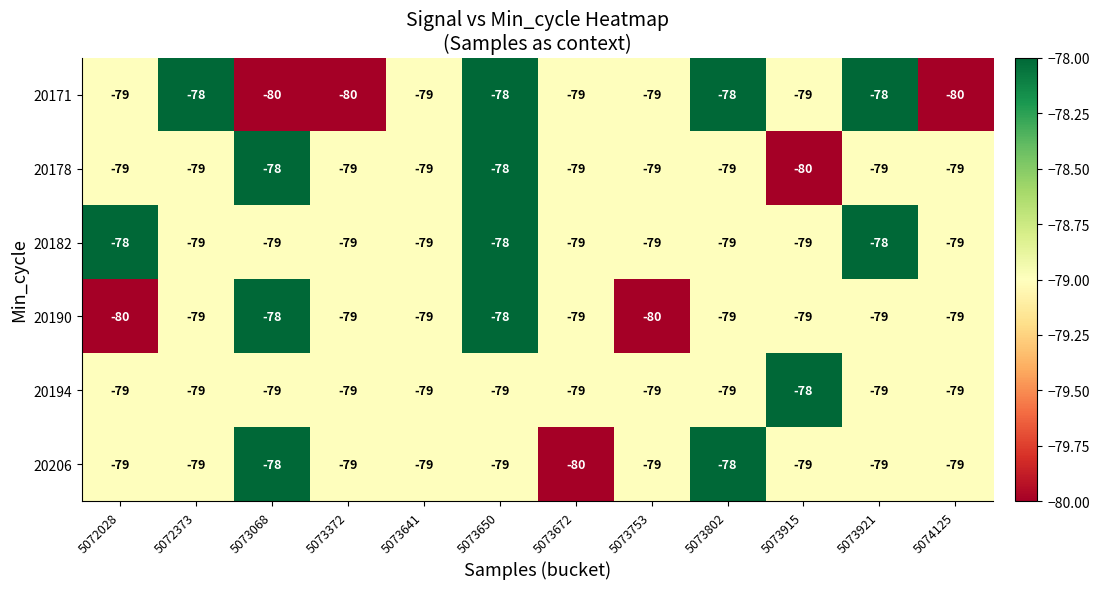

What is the minimum value shown in the chart?

-80